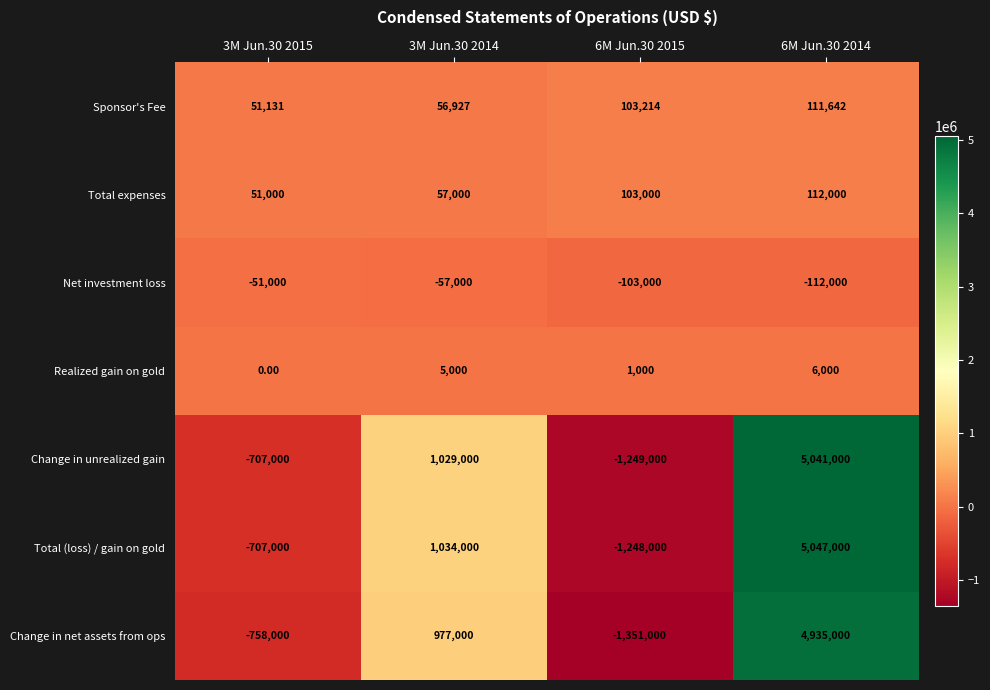

What is the difference between the highest and lowest values at 3M Jun.30 2015?

809131